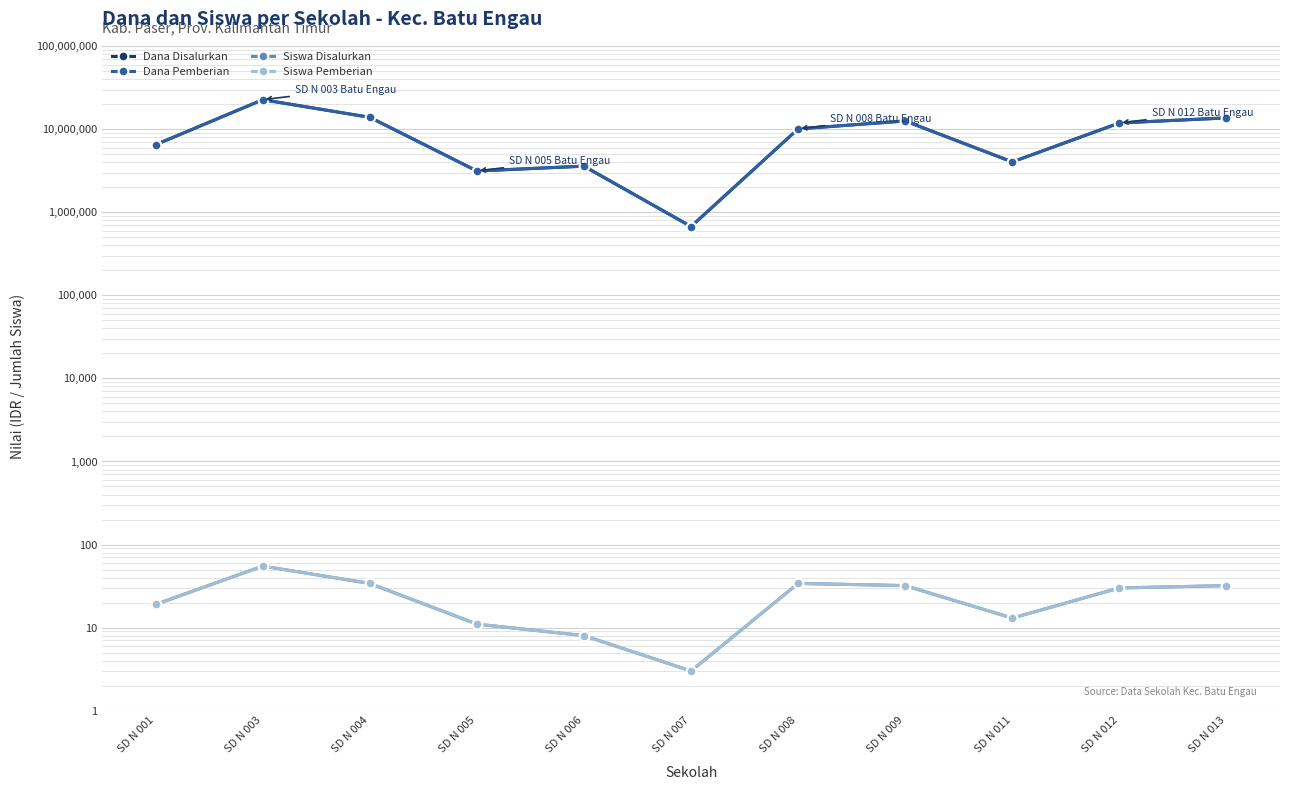

How many data points in Dana Pemberian are less than 10125000?

5